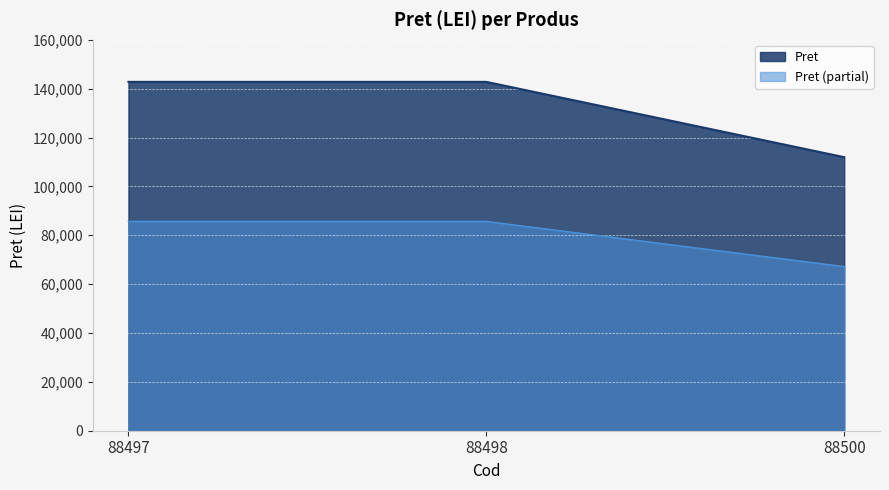

True or false: the data shows 67182.6 at 88500.

True